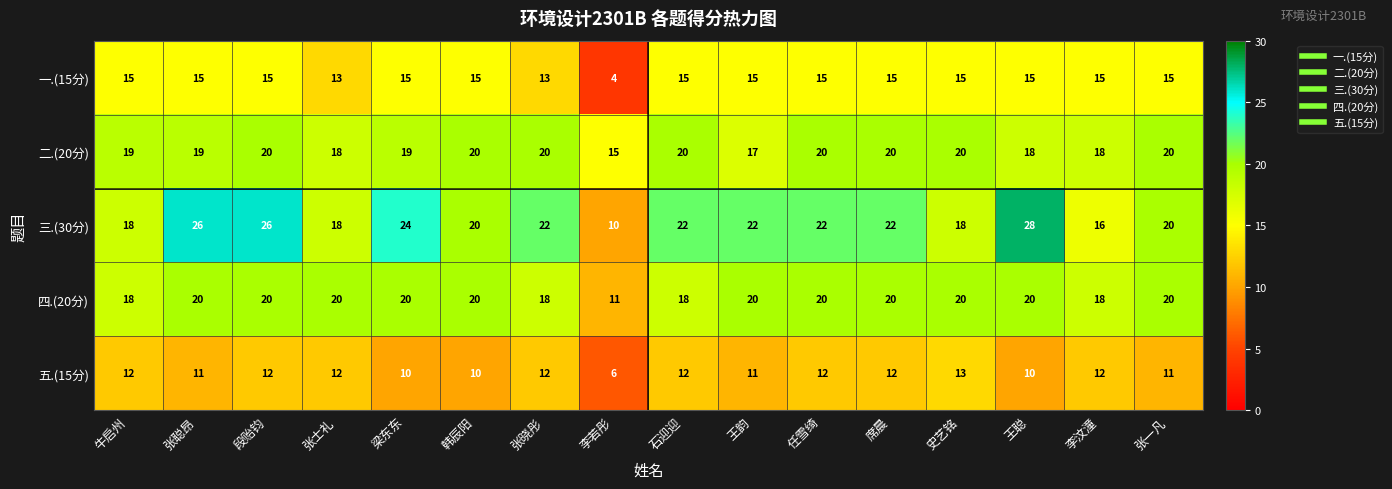

What is the sum of the 四.(20分) values at 史艺铭 and 张聪昂?

40